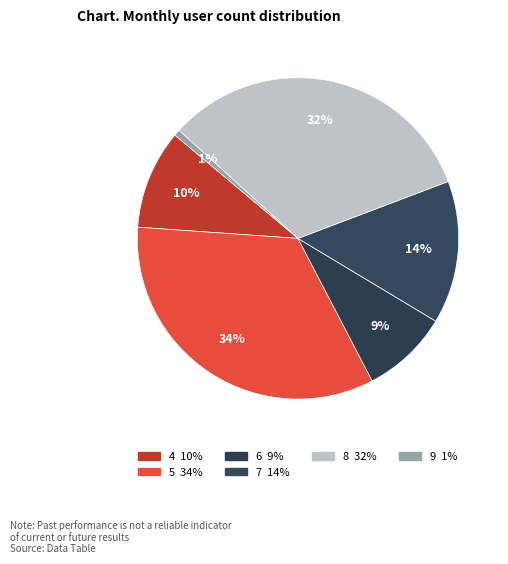

How many slices are in this pie chart?

6